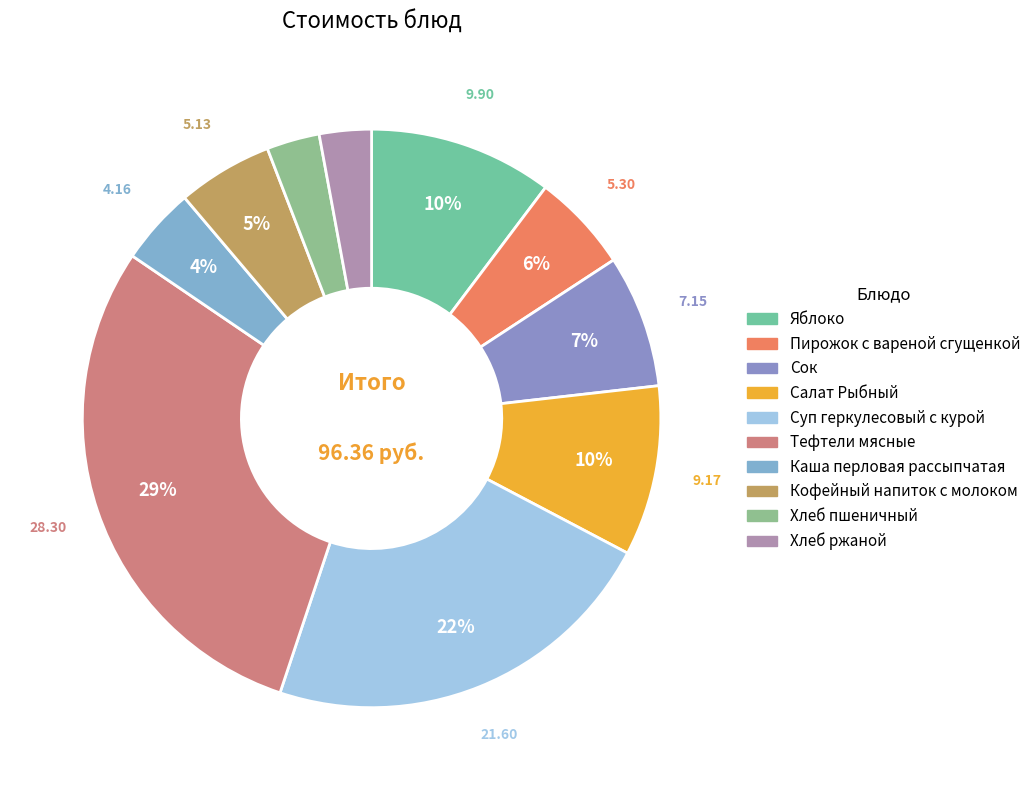

Combined, what portion of the pie is Салат Рыбный and Суп геркулесовый с курой?

31.9%